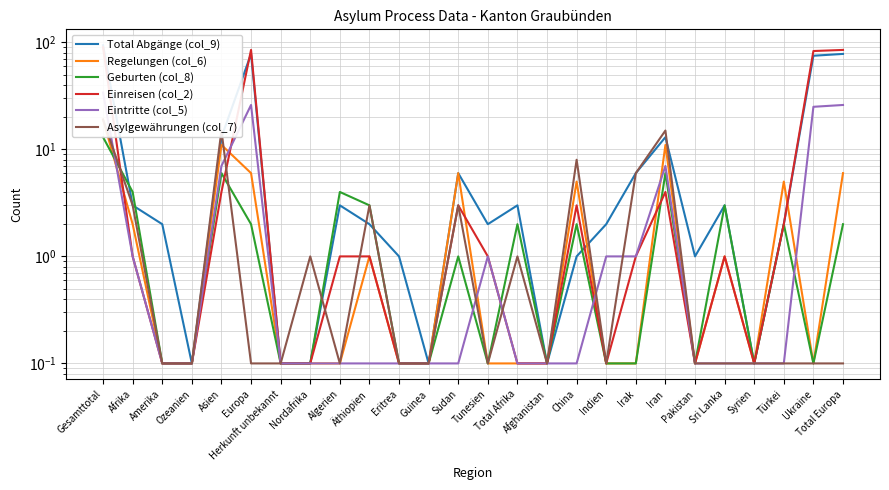

What is the label of the 16th point from the left?

Afghanistan